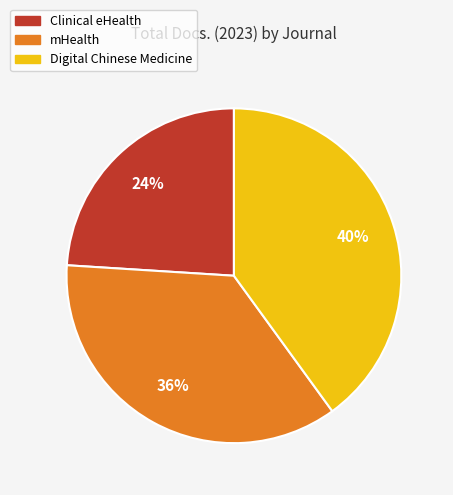

Is mHealth the majority of the pie?

No